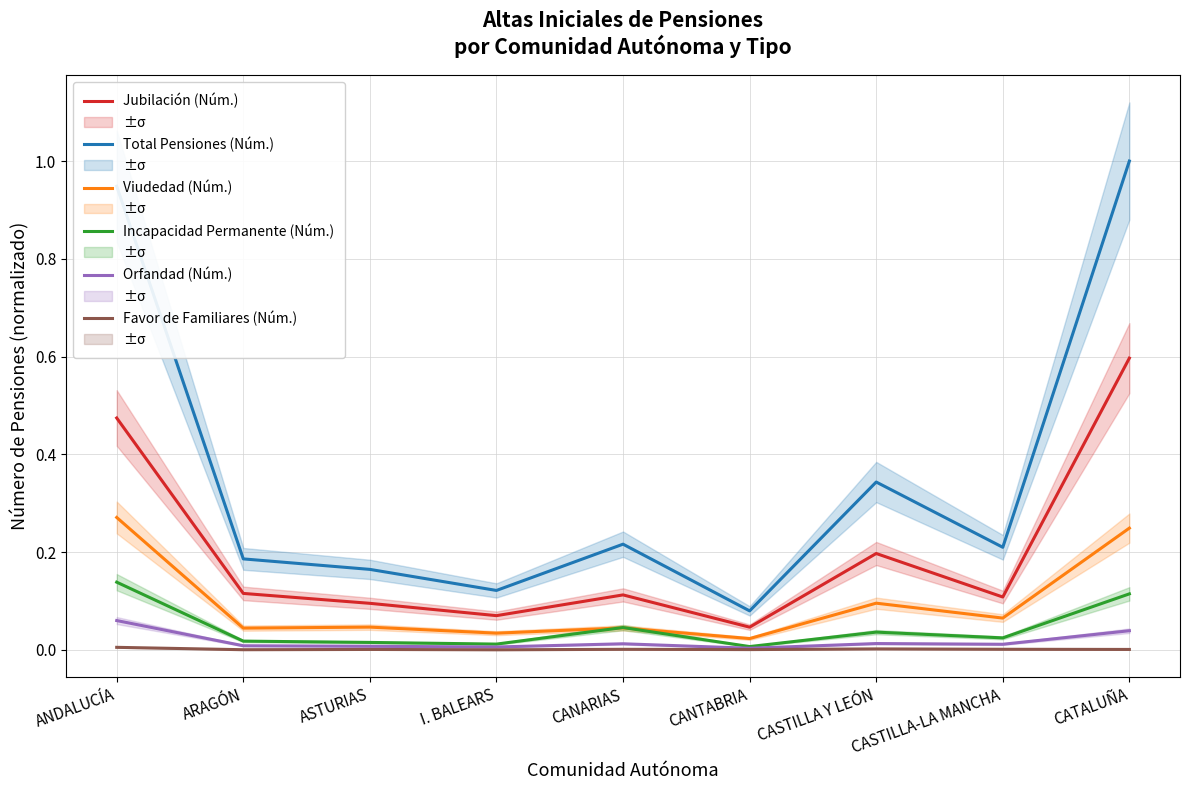

Which category has the highest value across all series?

CATALUÑA